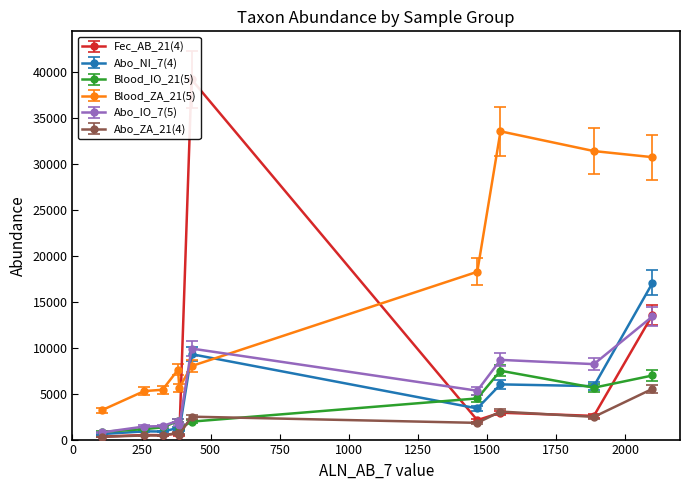

In Fec_AB_21(4), how many points are higher than both neighbors (excluding endpoints)?

2